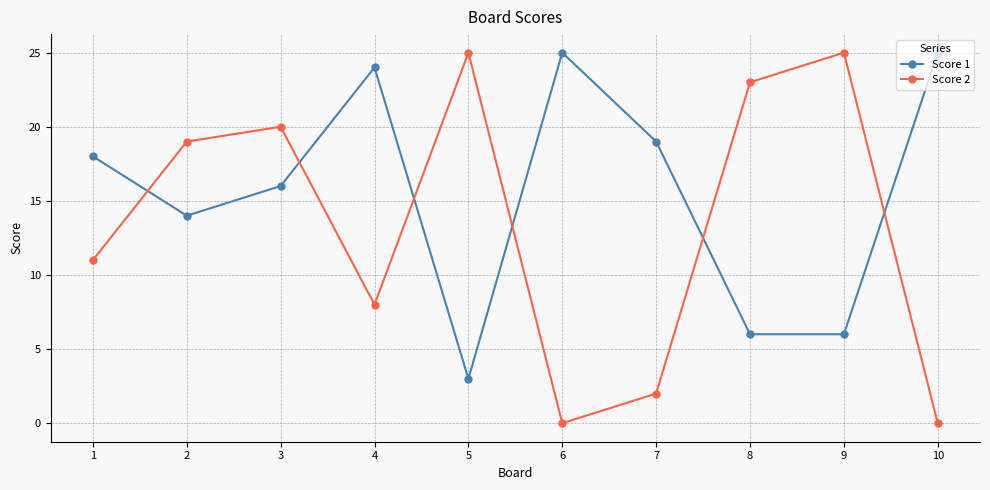

At which label is Score 1 closest to 14?

2